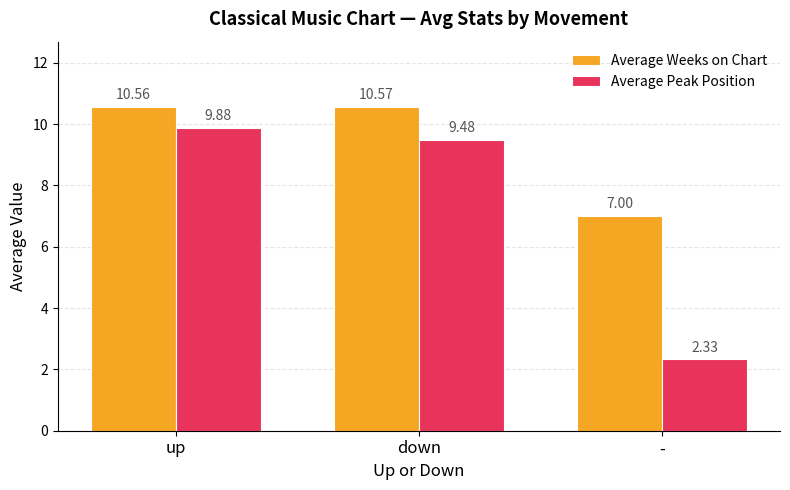

Is the value of Average Peak Position at - greater than the value of Average Weeks on Chart at -?

No